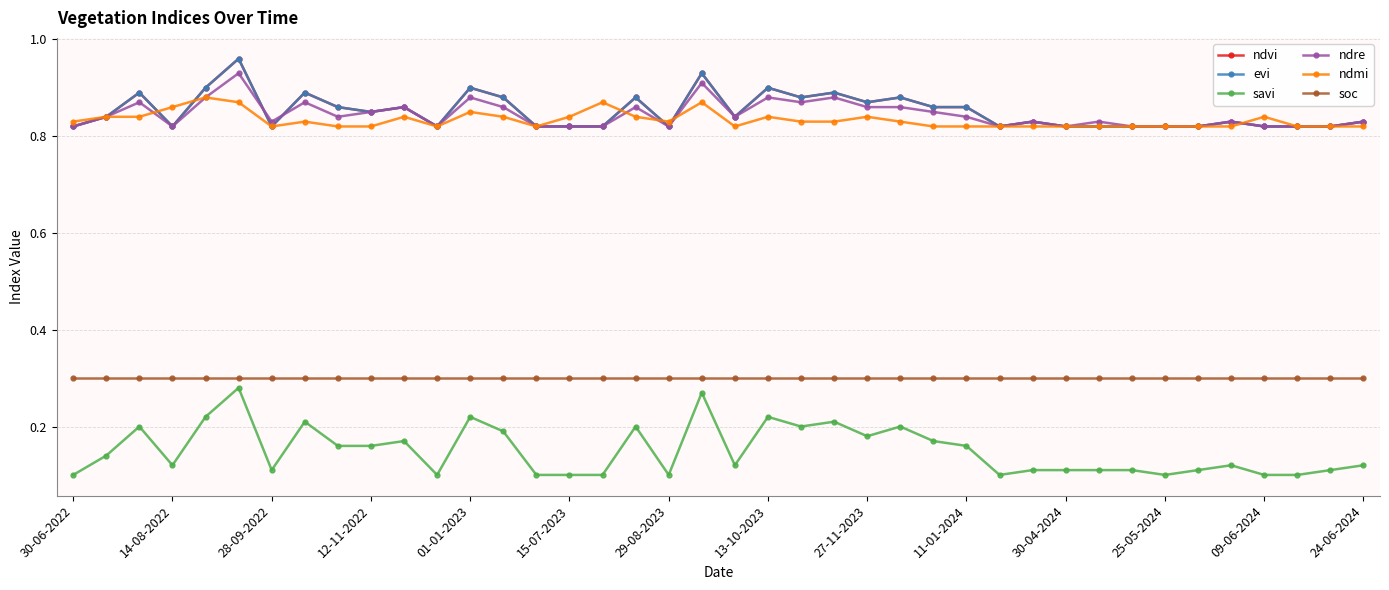

Where is the first local maximum for ndvi?

28-09-2022